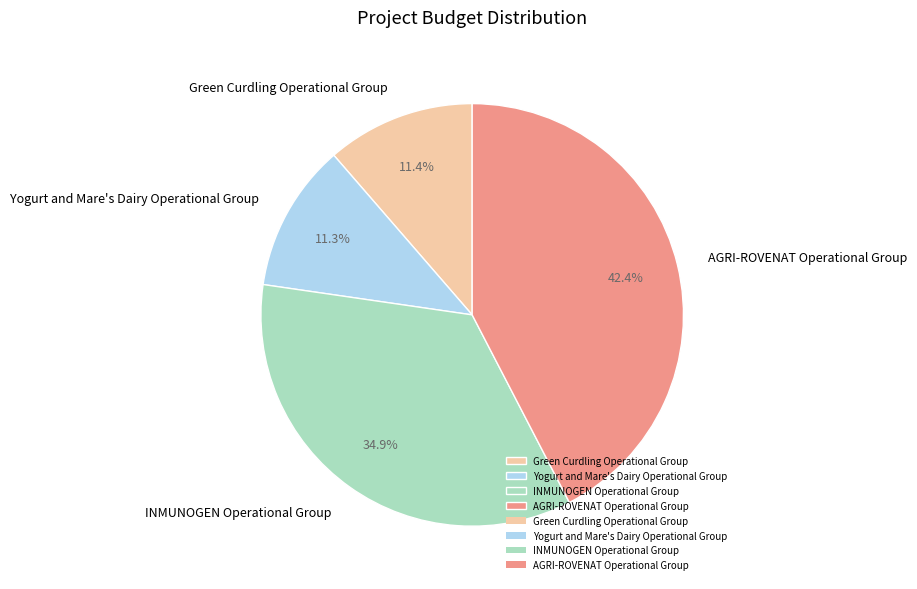

To the nearest percent, what percentage of the pie is Green Curdling Operational Group?

11%